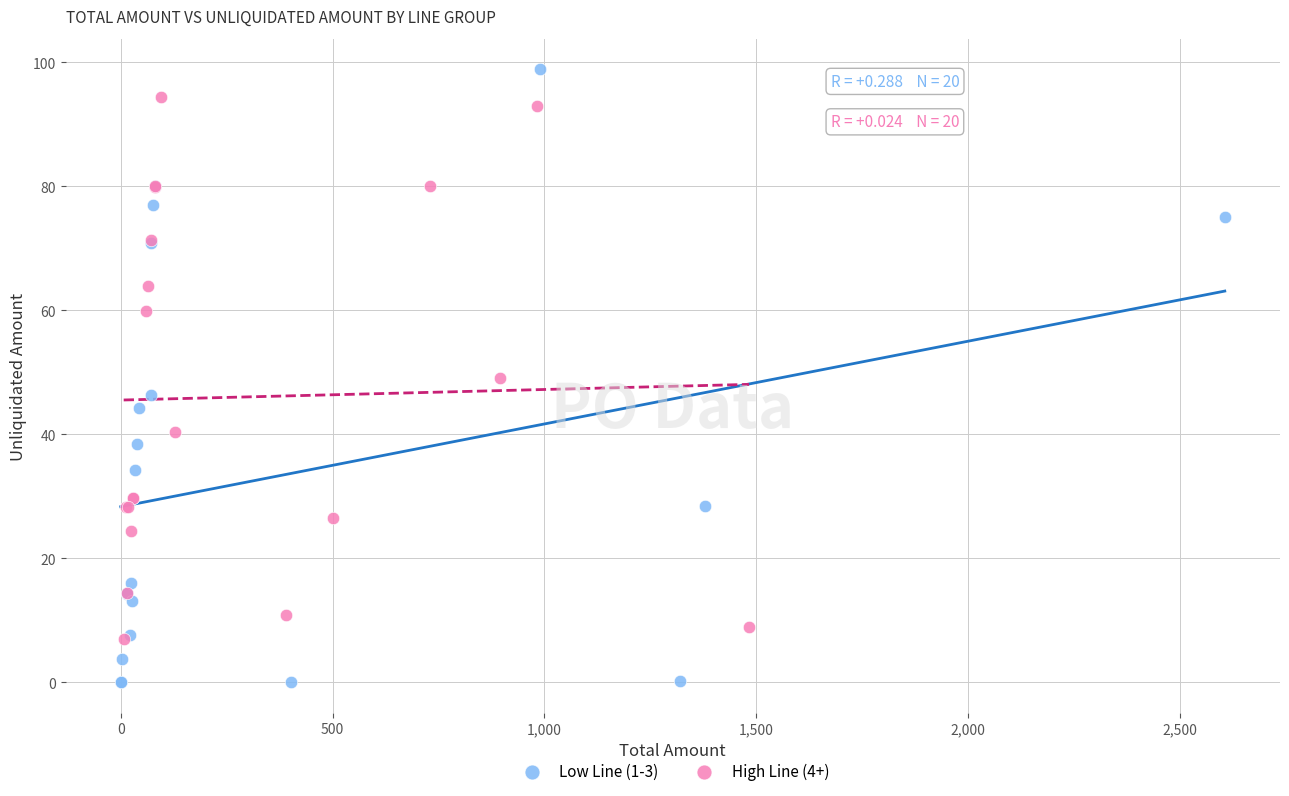

Which series contains the highest Y value?

Low Line (1-3)